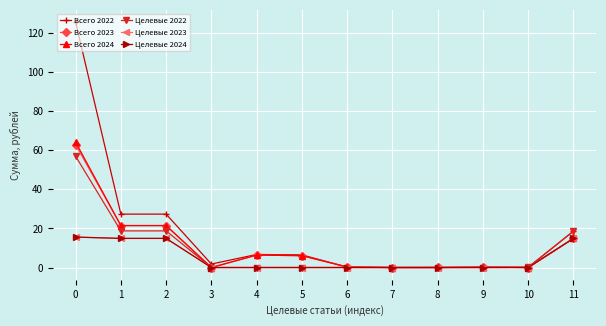

The Всего 2023 series shows 0.0 at 3. True or false?

True